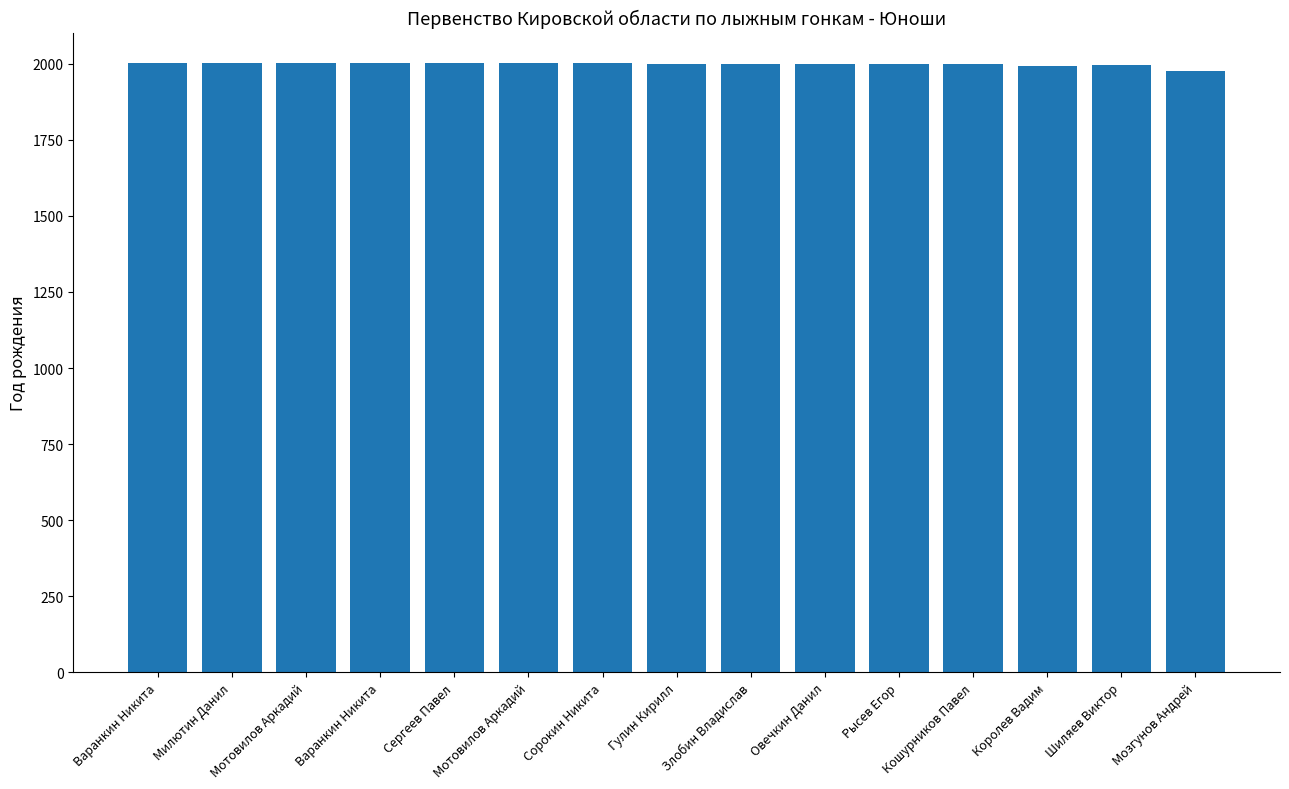

Which category has the lowest value across all series?

Мозгунов Андрей